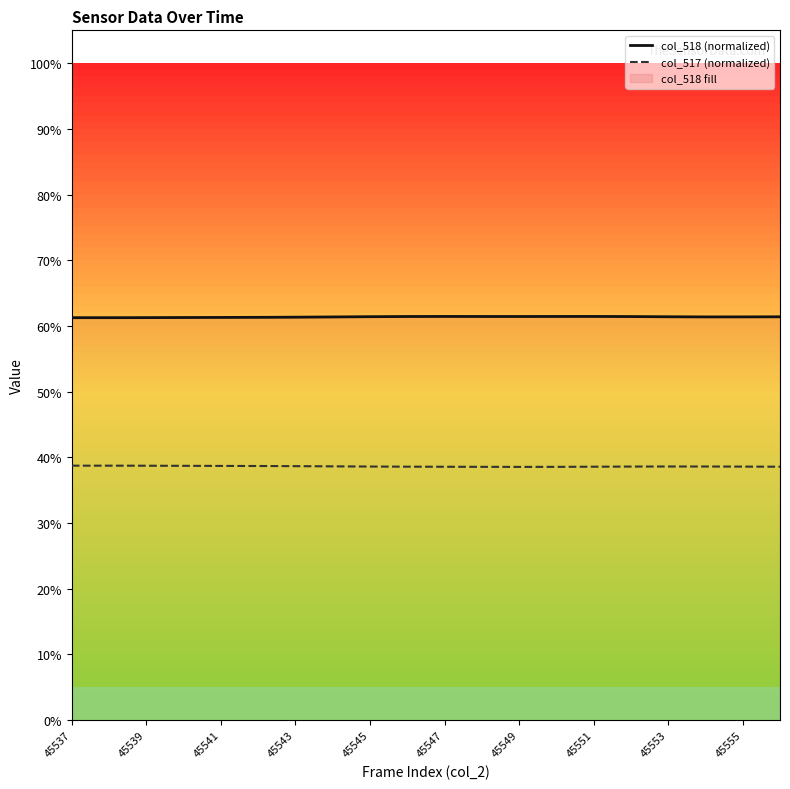

What is the difference between the maximum and minimum values in the col_517 (normalized) series?

0.2